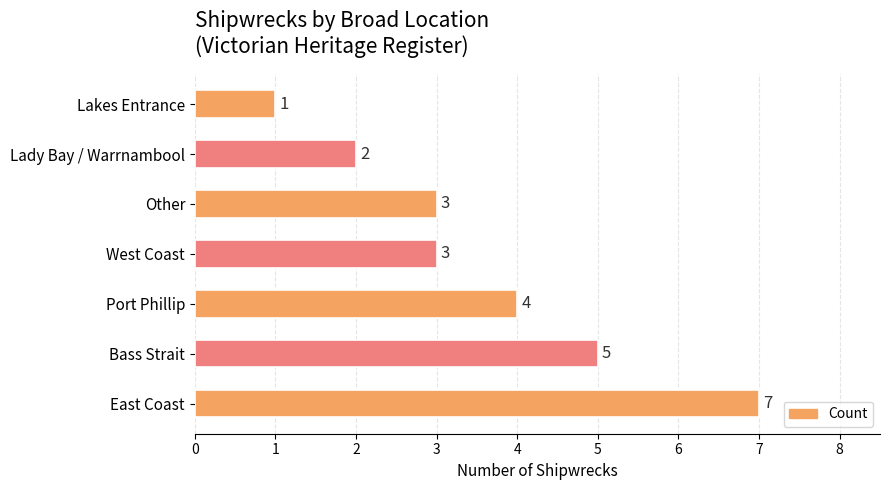

What is the greatest value displayed?

7